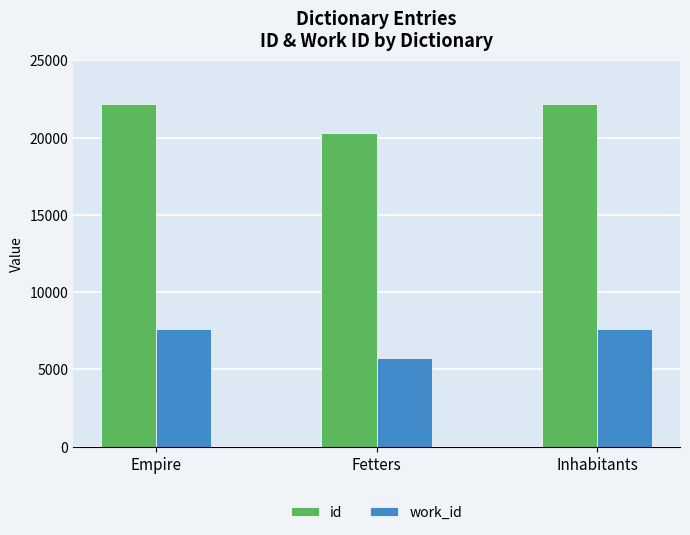

Where does the id series first go above 22187?

Empire